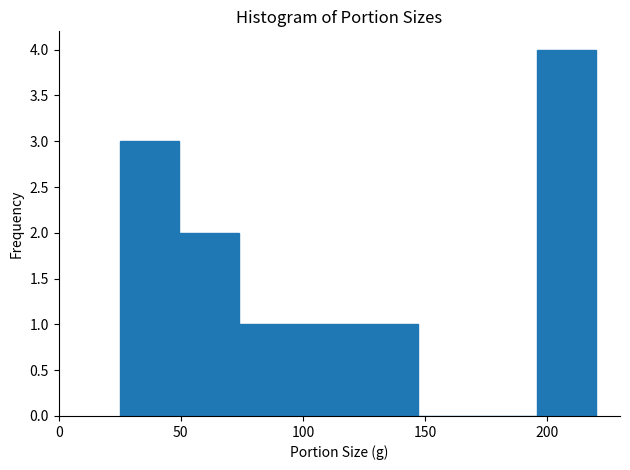

Reading left to right, list every bar in this chart as the range it spans on the x-axis followed by its height. Neither the bar edges nor the heights are printed on the chart, so give them approximately, as read against the axes.

25 to 50: 3
50 to 75: 2
75 to 100: 1
100 to 125: 1
125 to 145: 1
145 to 170: 0
170 to 195: 0
195 to 220: 4